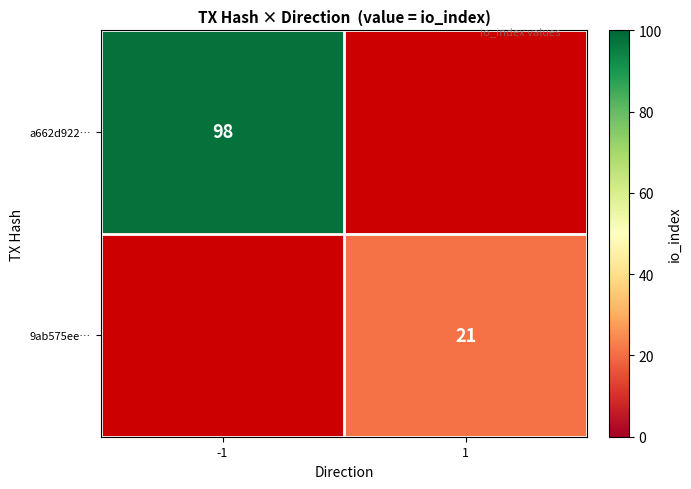

The 9ab575ee… series shows 21 at 1. True or false?

True